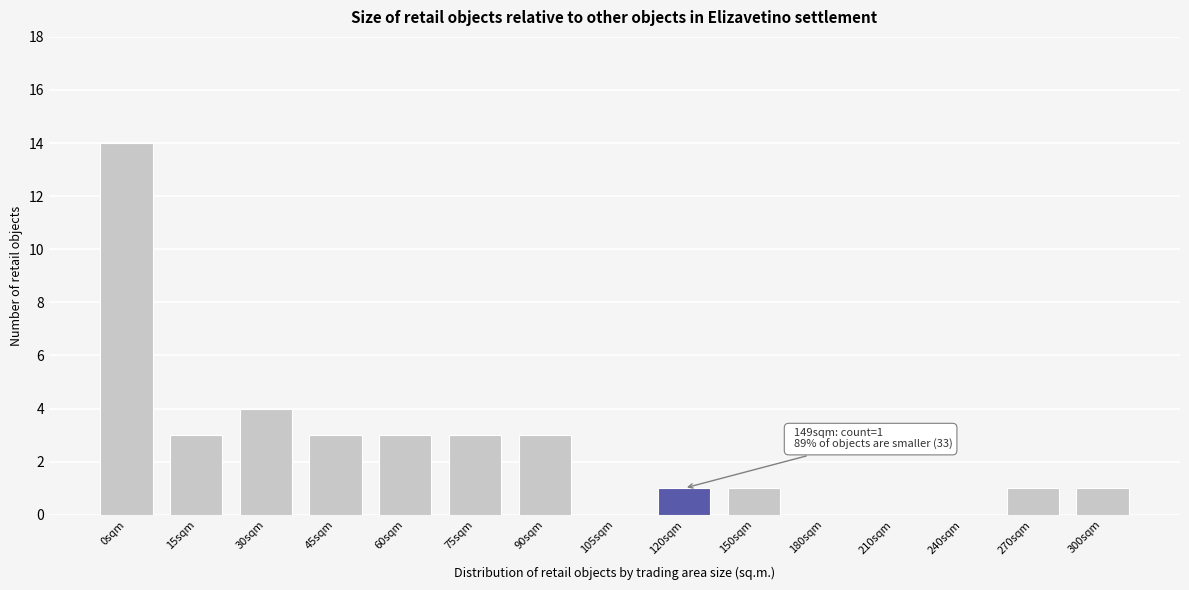

Reading left to right, extract all data points from this chart.

0sqm=14	15sqm=3	30sqm=4	45sqm=3	60sqm=3	75sqm=3	90sqm=3	105sqm=0	120sqm=1	150sqm=1	180sqm=0	210sqm=0	240sqm=0	270sqm=1	300sqm=1